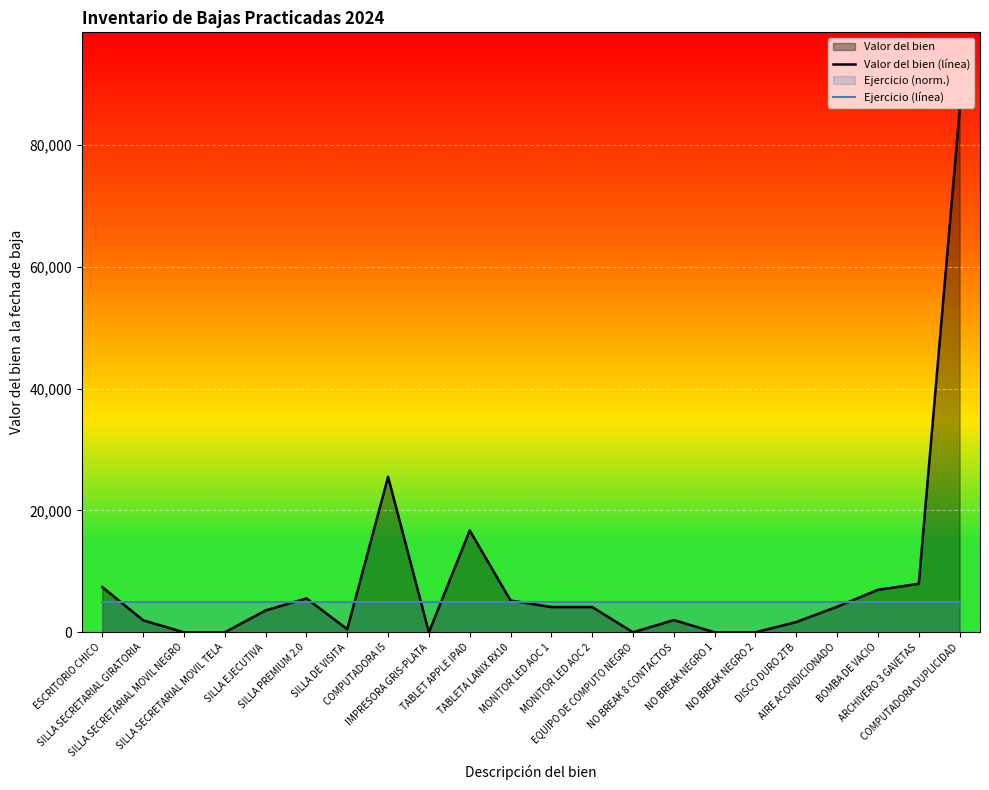

At NO BREAK 8 CONTACTOS, list the series in order from smallest to largest.

Valor del bien (línea), Ejercicio (línea)